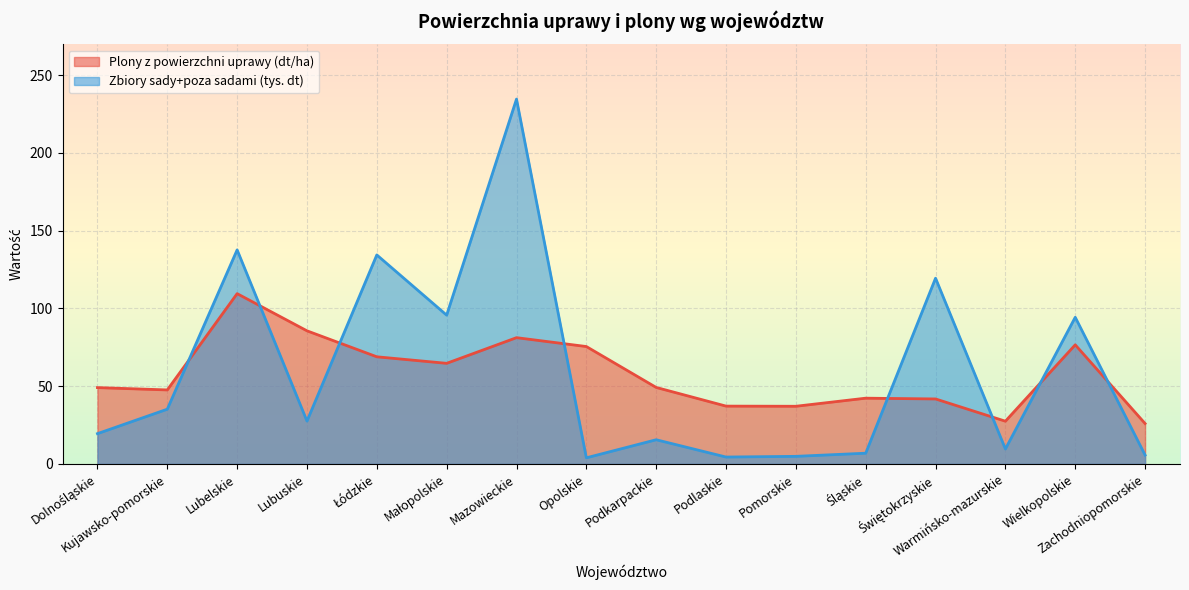

What are all the series names shown in the legend?

Plony z powierzchni uprawy (dt/ha), Zbiory sady+poza sadami (tys. dt)